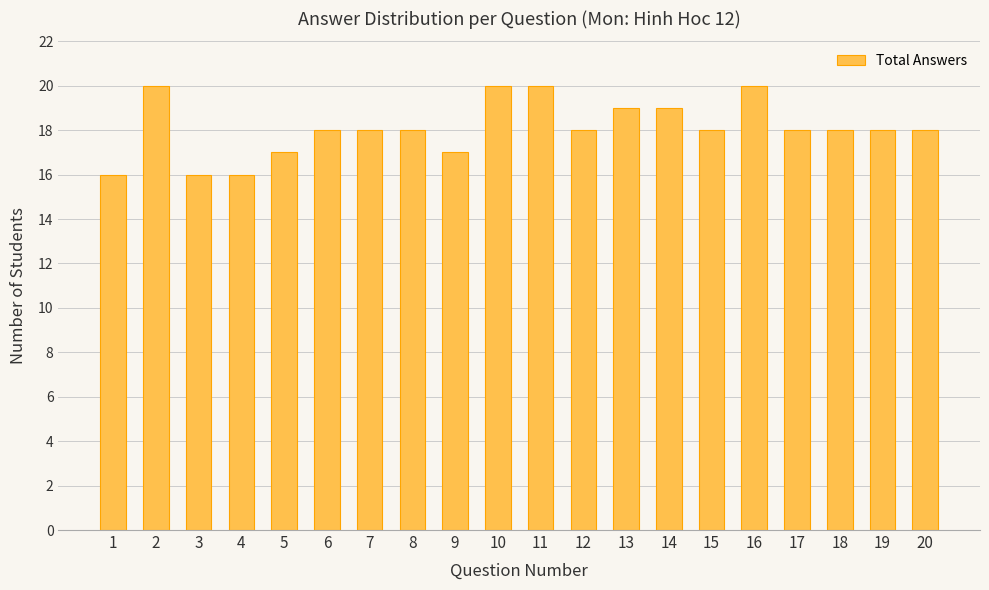

True or false: the data shows 29 at 11.

False